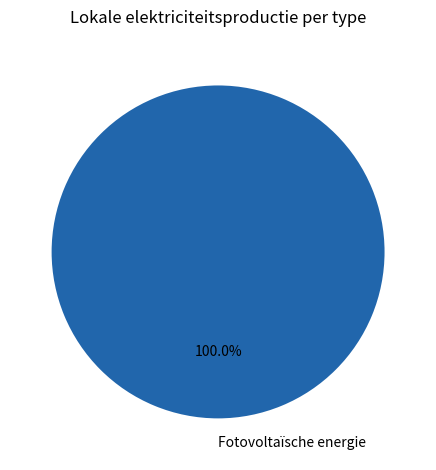

How many segments does this pie chart have?

1